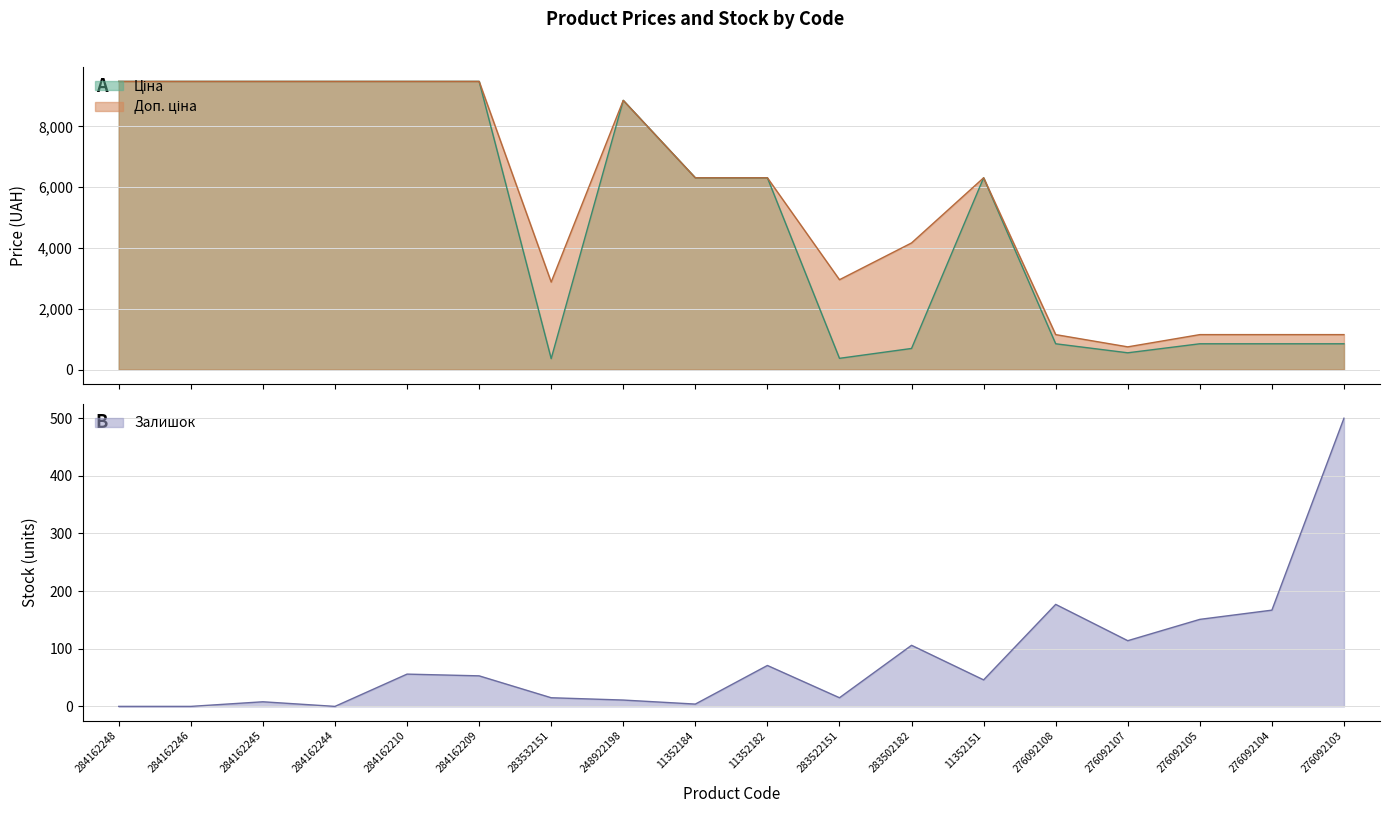

What is the difference between the second highest and minimum values in the Залишок series?

177